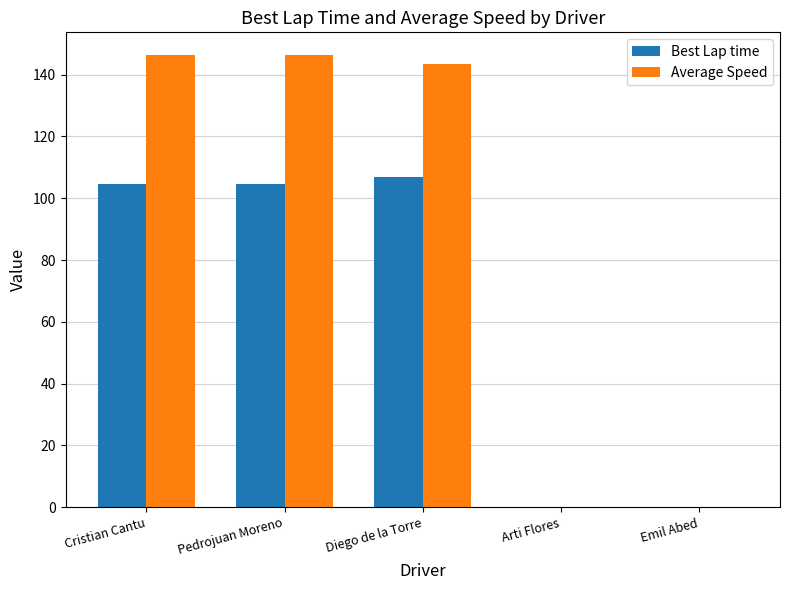

Which series has the largest total across all categories?

Average Speed